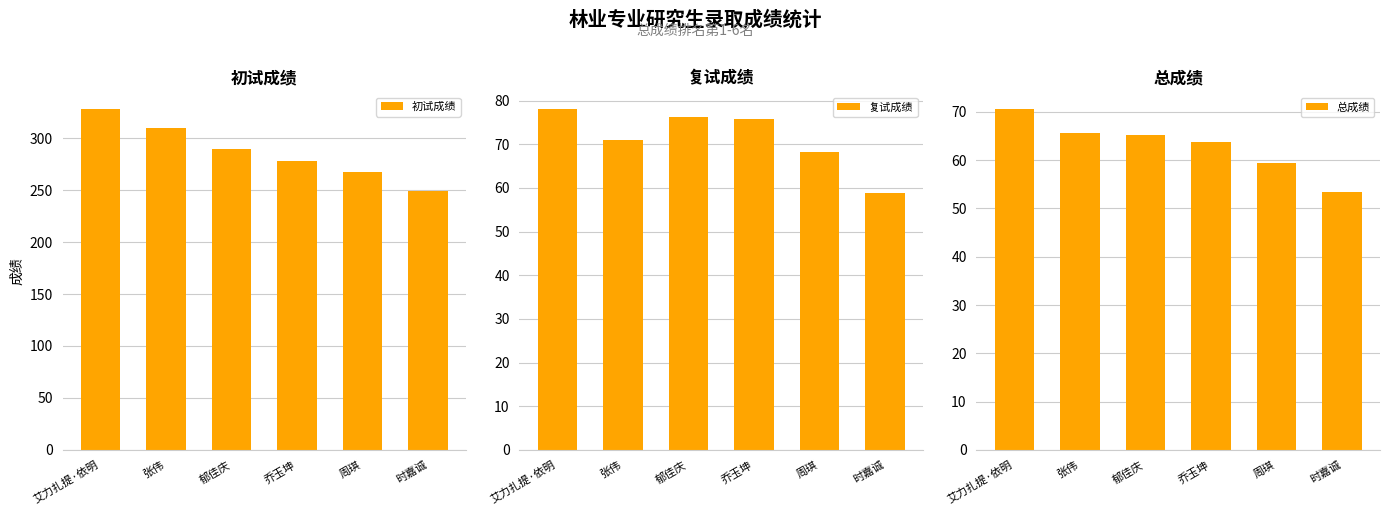

Which series changed the most between 张伟 and 郁佳庆?

初试成绩